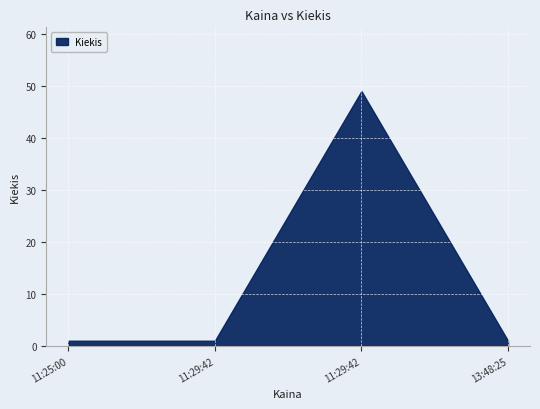

How many lines are shown in the chart?

1